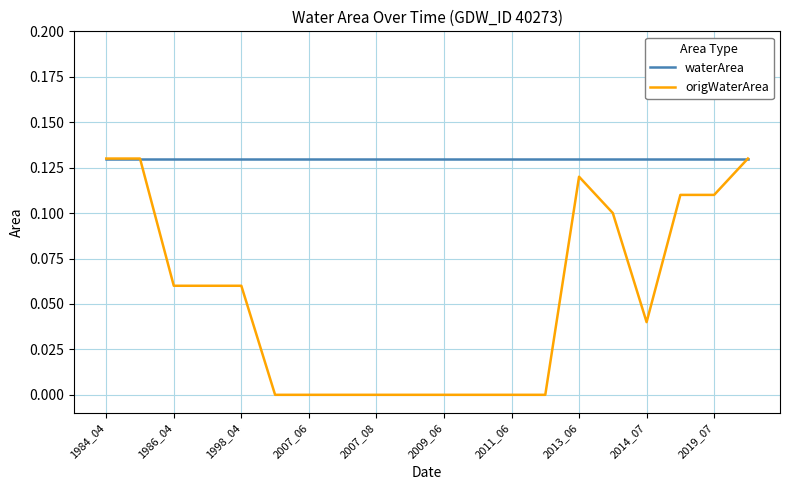

Which series has the widest spread of values?

origWaterArea